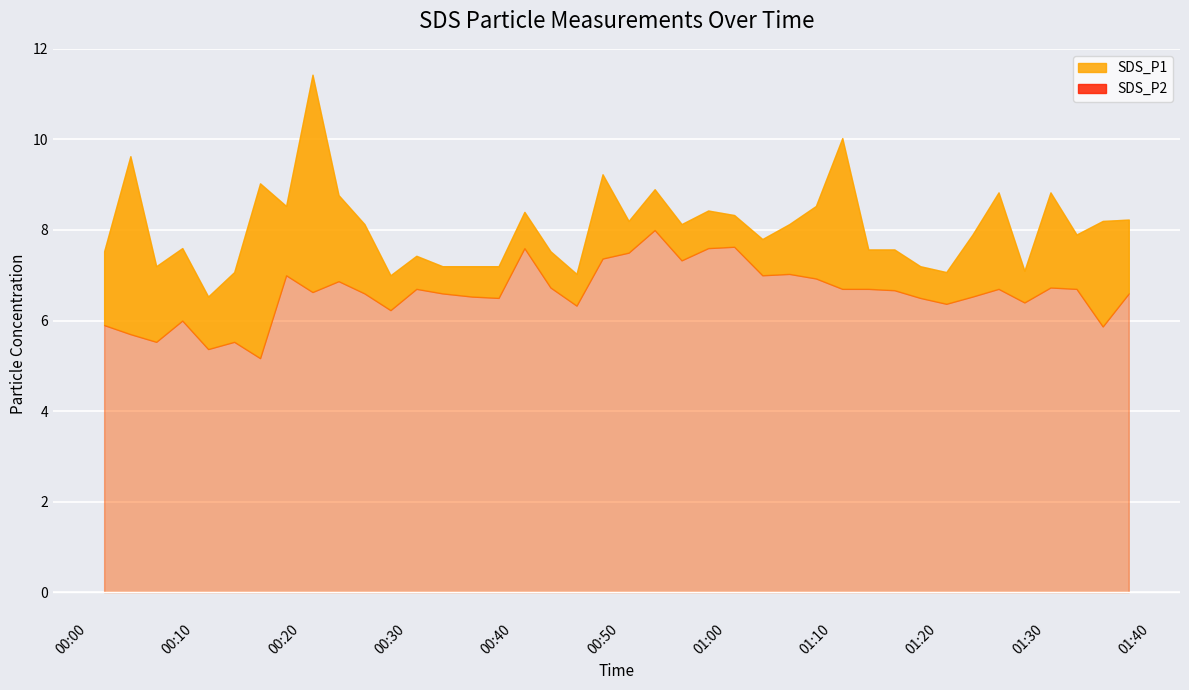

Which category has the lowest value across all series?

2023/06/25 00:16:11